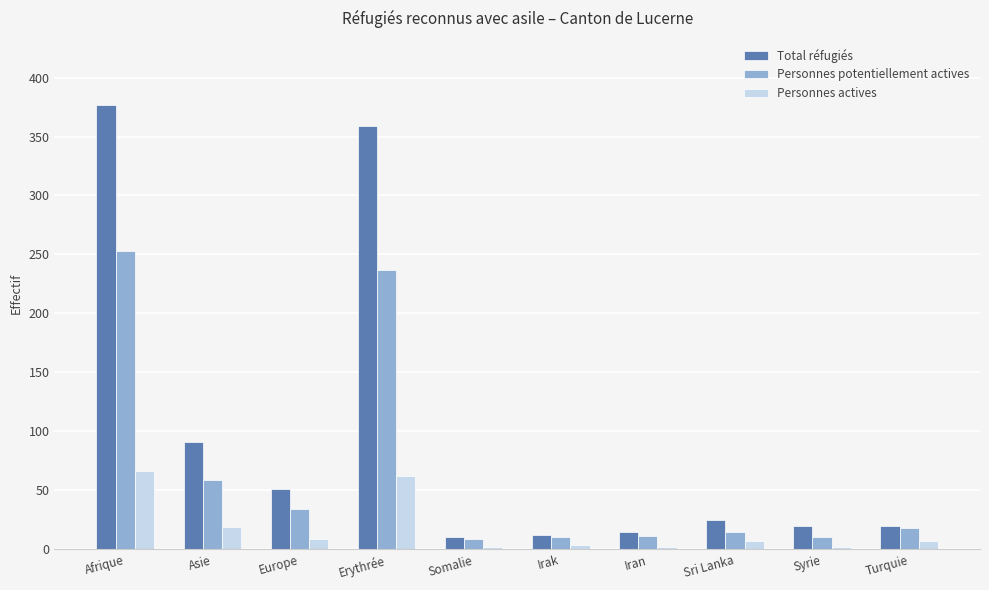

What are all the series names shown in the legend?

Total réfugiés, Personnes potentiellement actives, Personnes actives